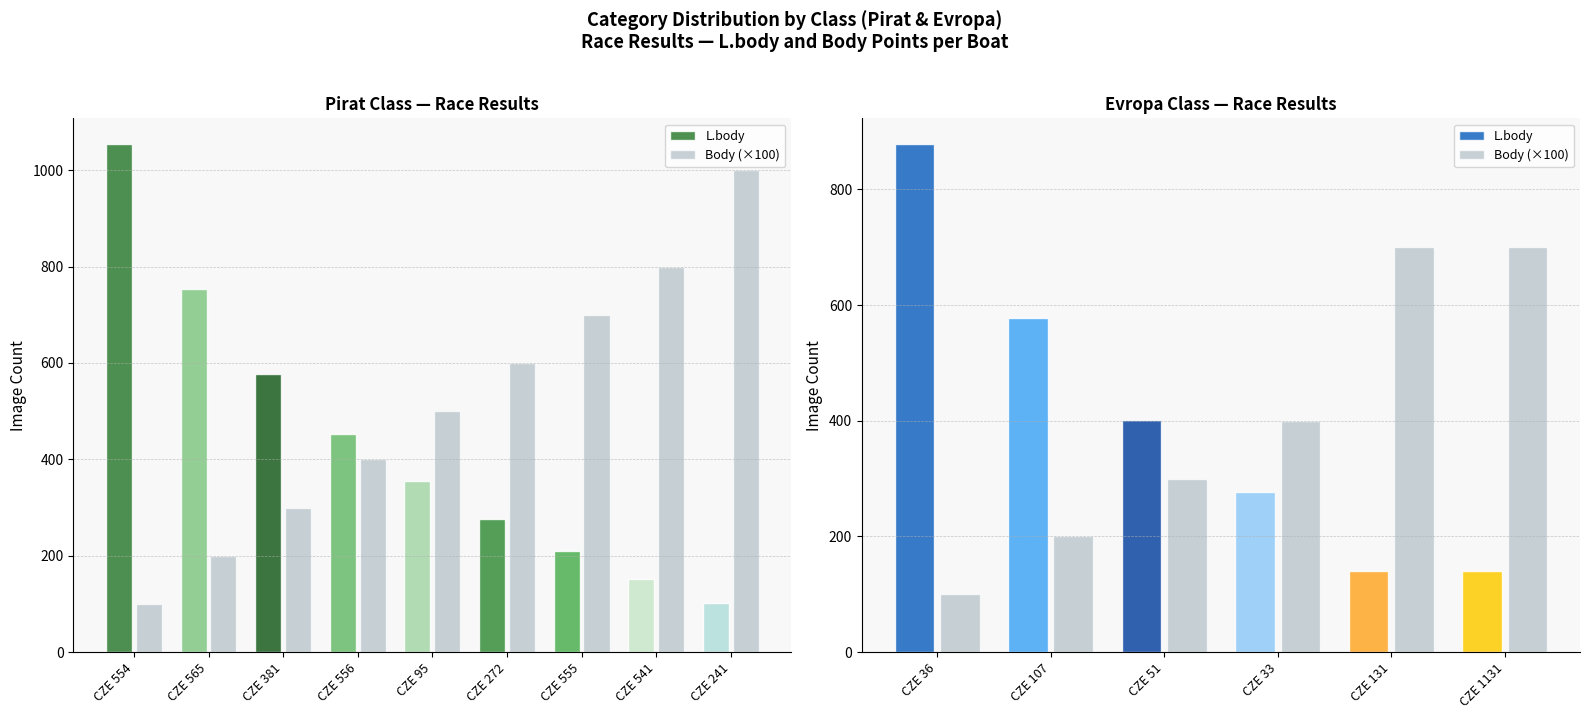

How many groups of bars are there?

6